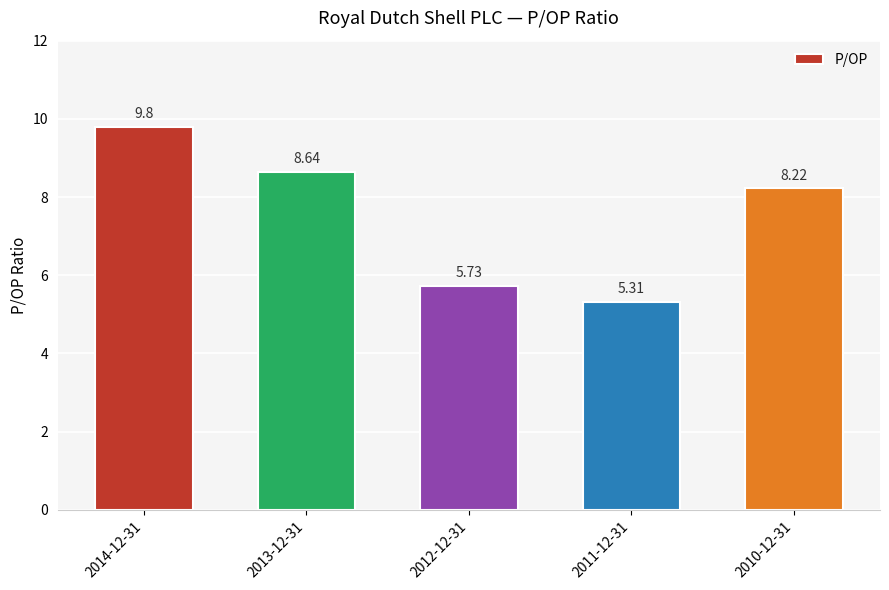

The chart shows a value of 13.9 at 2013-12-31. True or false?

False